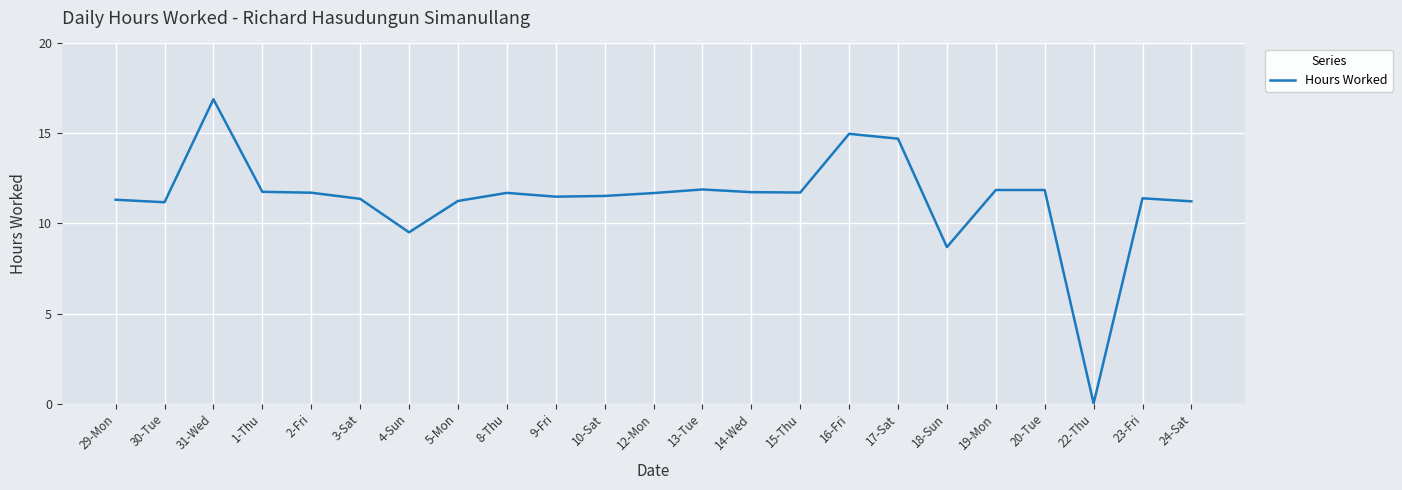

True or false: the data shows 5.1 at 15-Thu.

False